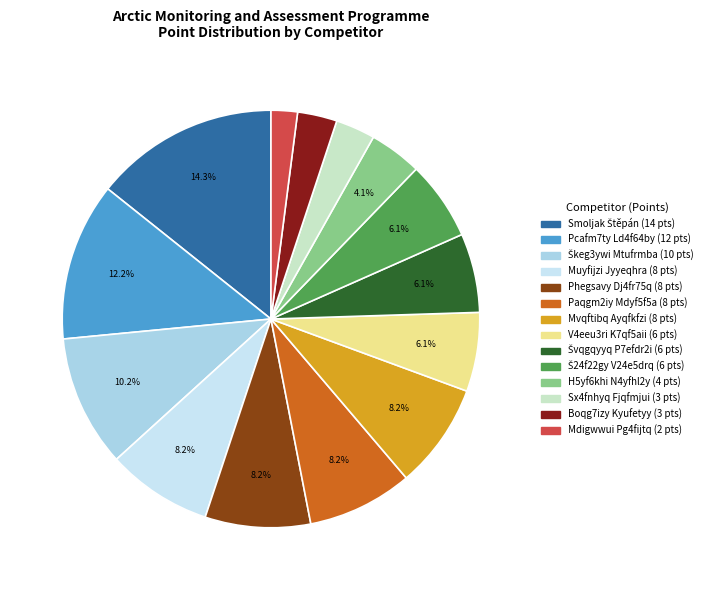

Does any single category account for the majority?

No